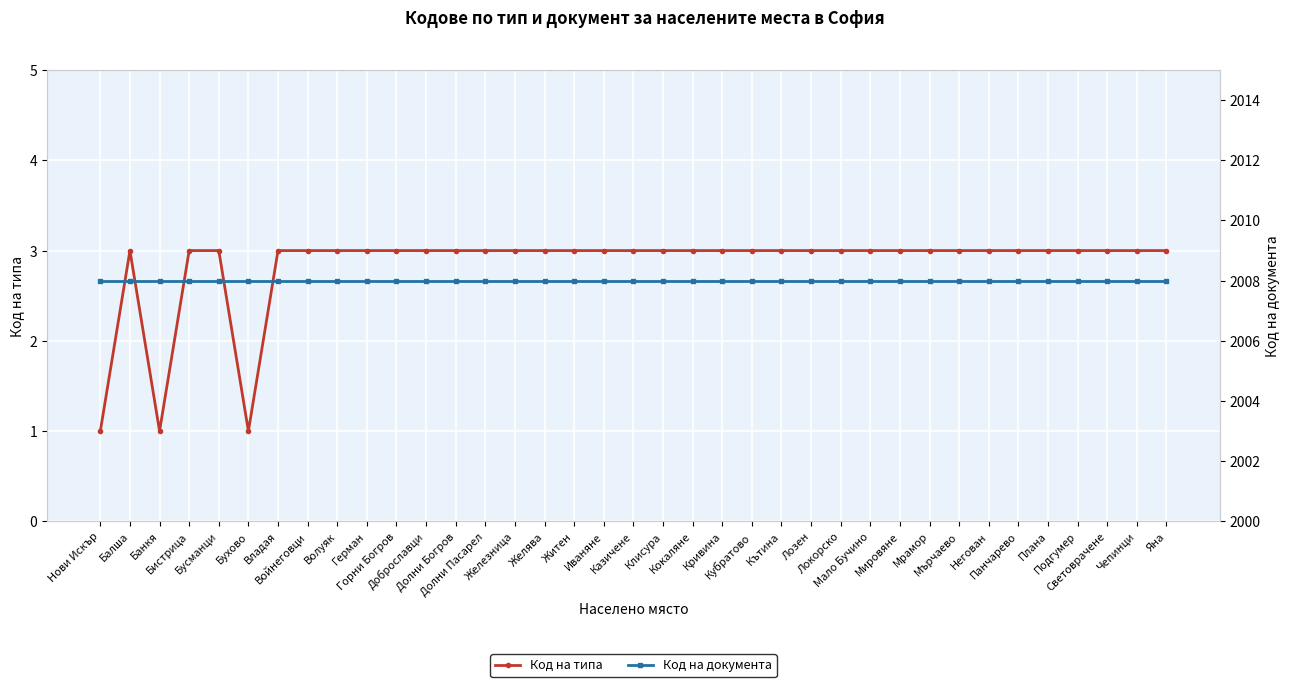

Rank the series at Желява from highest to lowest value.

Код на документа, Код на типа